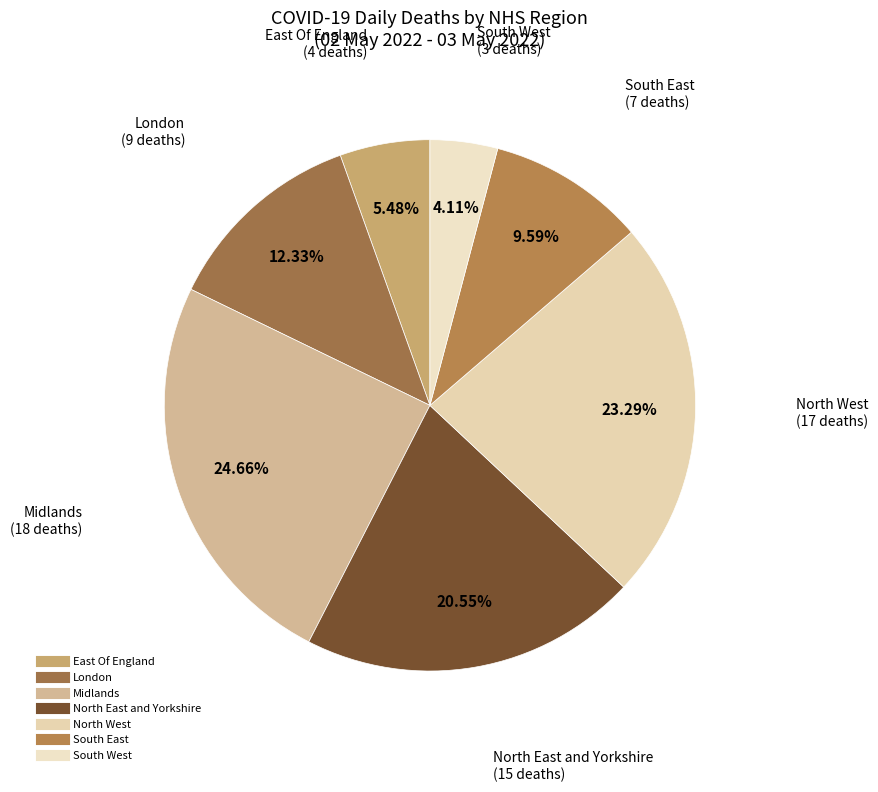

What is the total percentage of North East and Yorkshire and North West?

43.8%